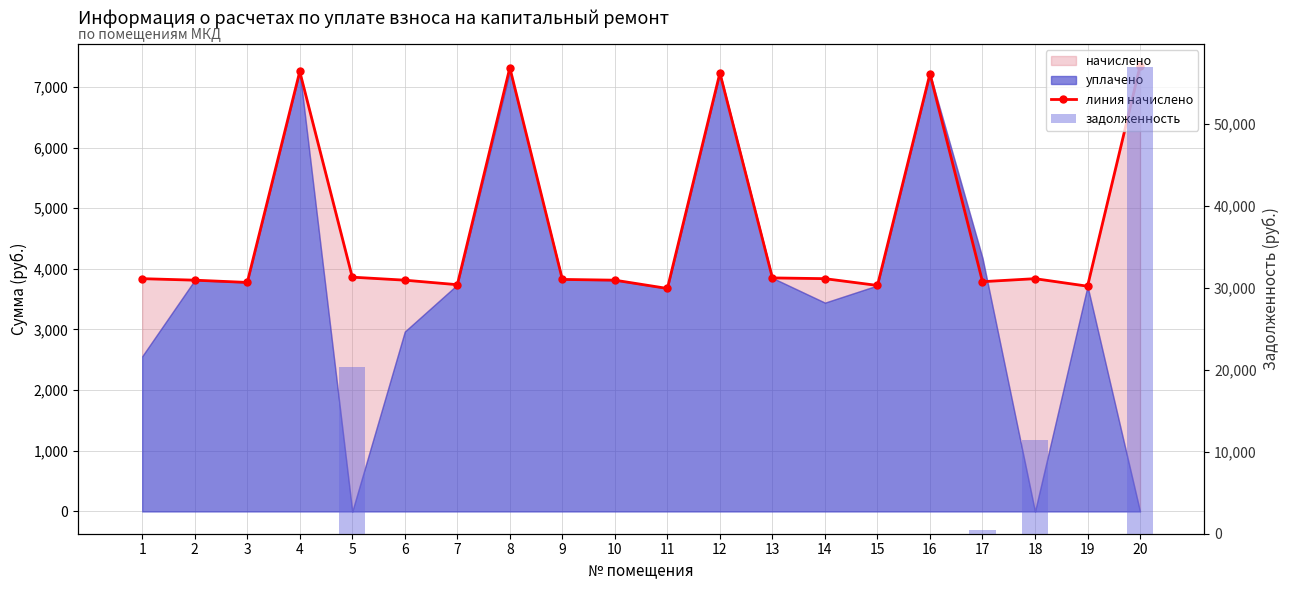

Which series changed the most between 7 and 9?

линия начислено